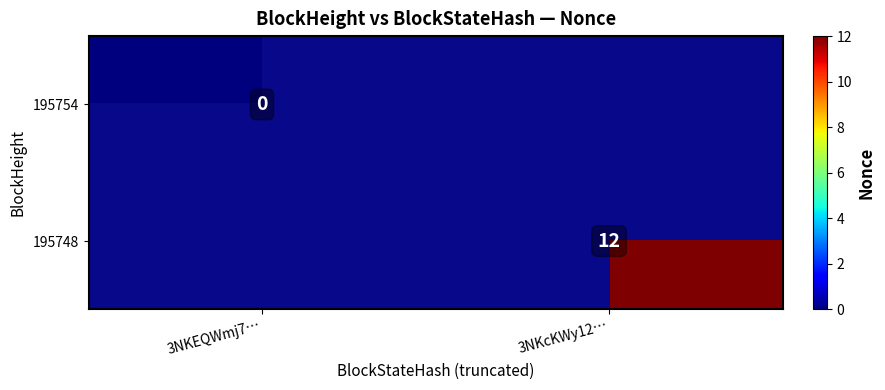

How many categories are shown in the chart?

2